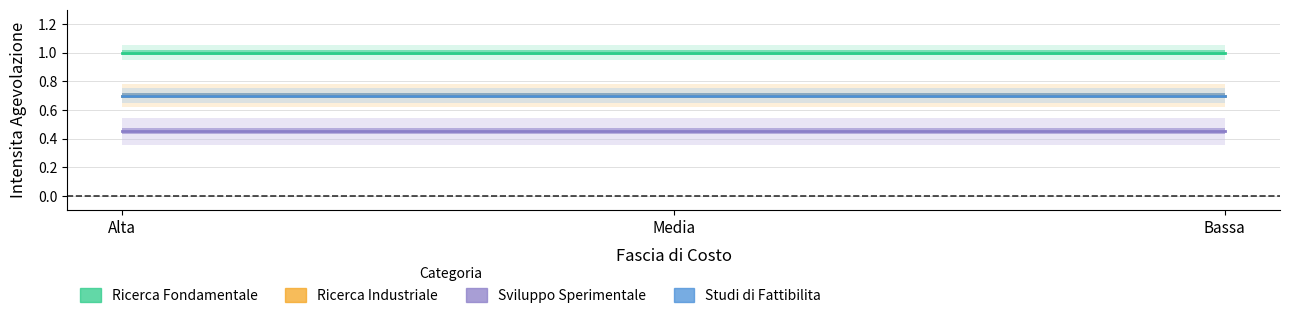

What is the label of the 2nd point from the right?

Media